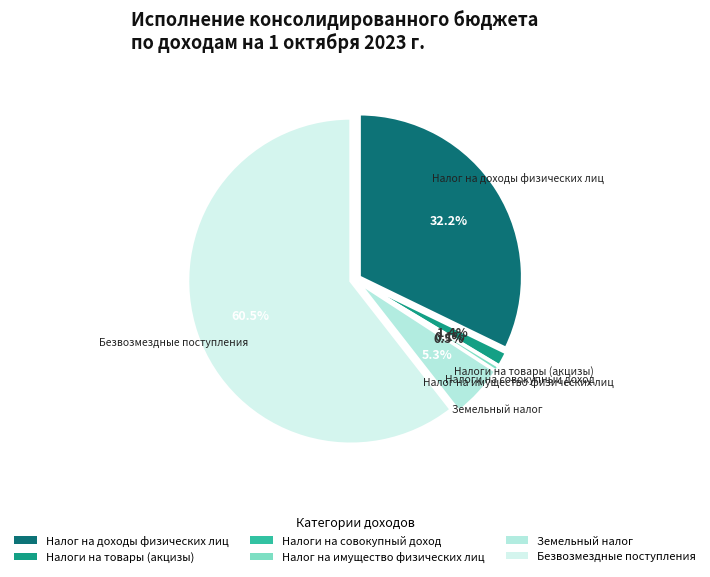

Does Безвозмездные поступления account for over 50% of the chart?

Yes